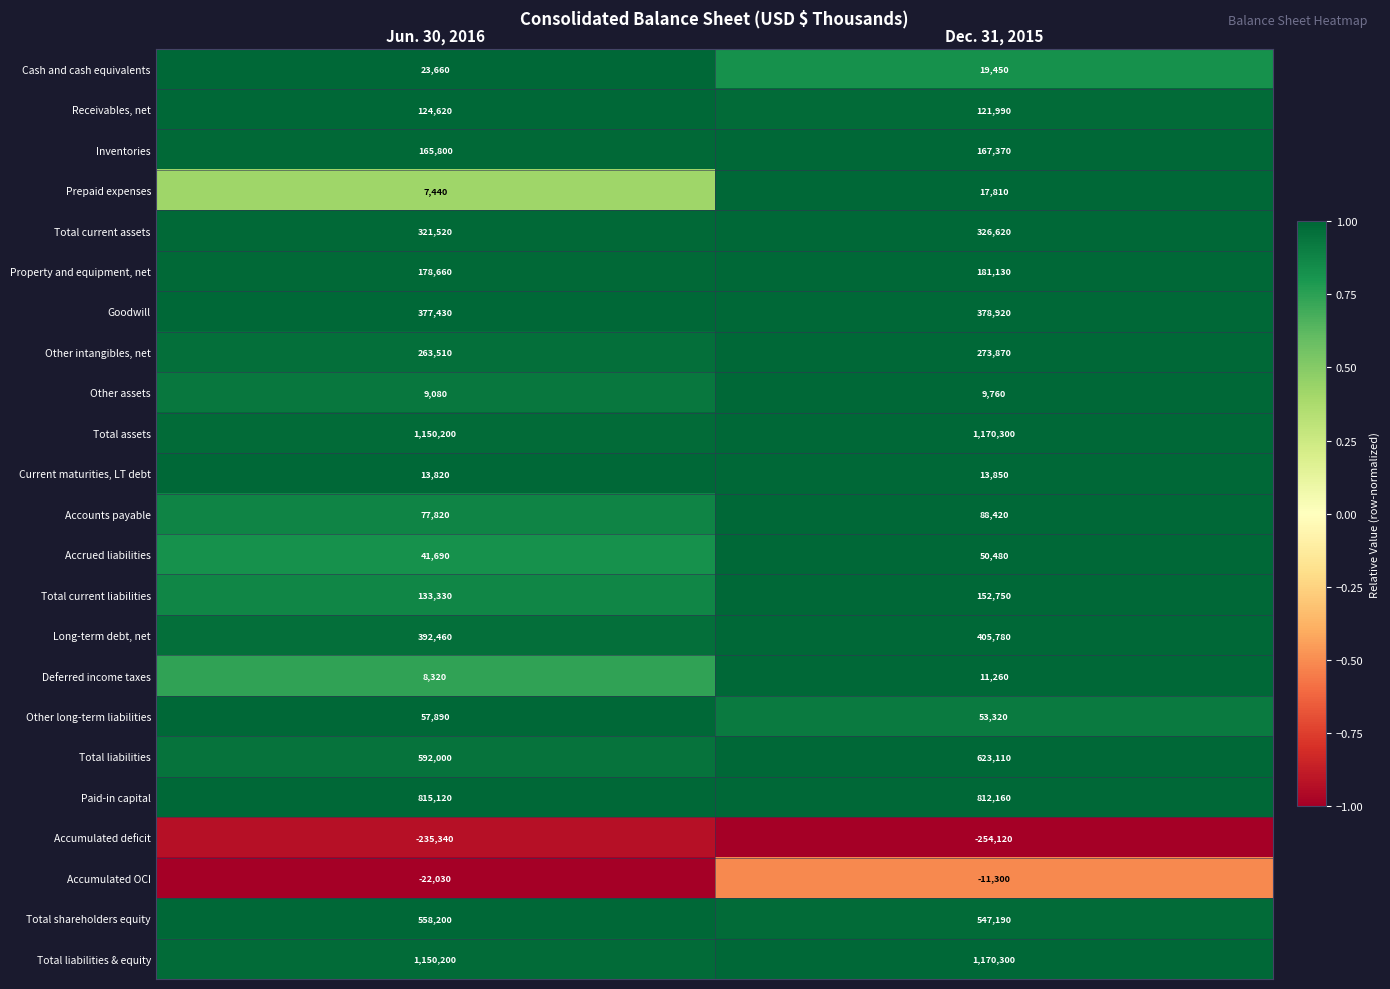

What is the approximate value of Total liabilities at Dec. 31, 2015, to the nearest 100?

623100